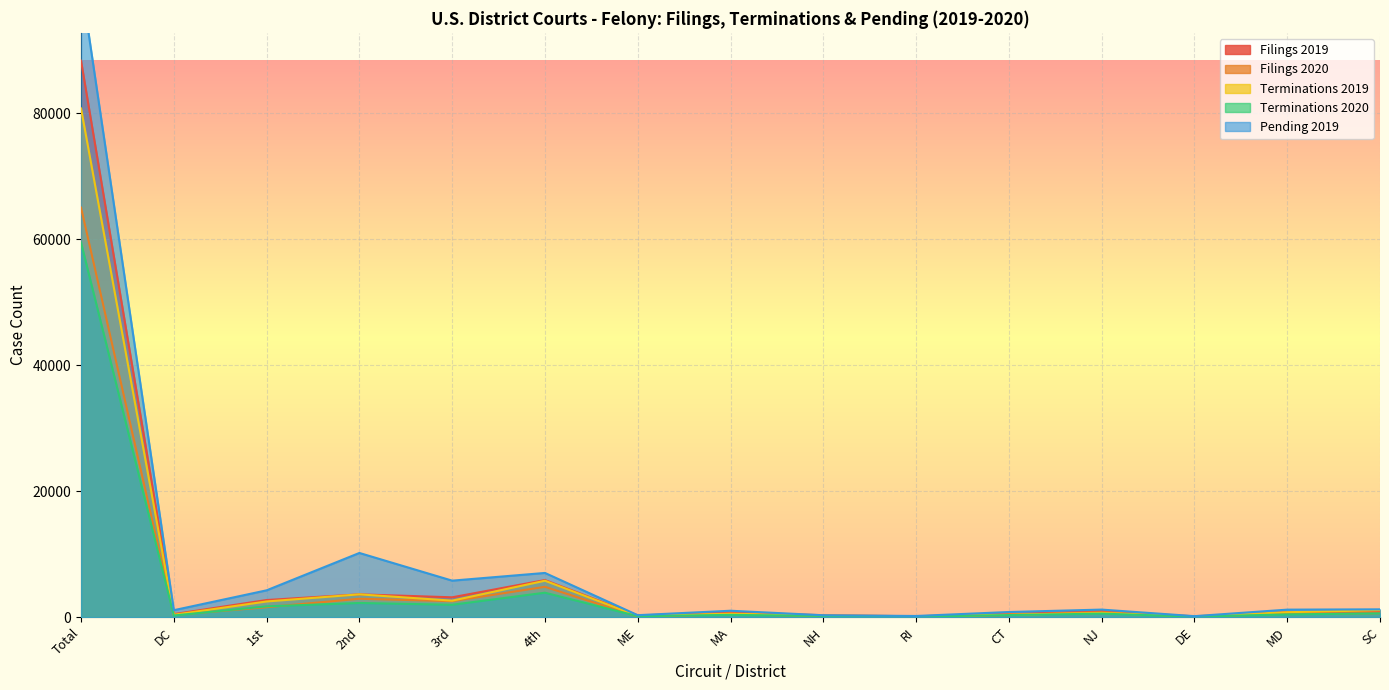

Between RI and SC, which series saw the biggest shift?

Pending 2019